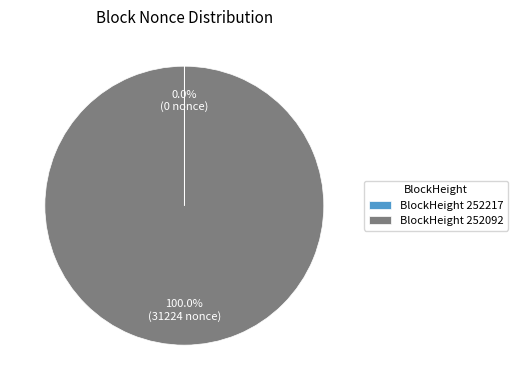

Which slice is the largest?

BlockHeight 252092